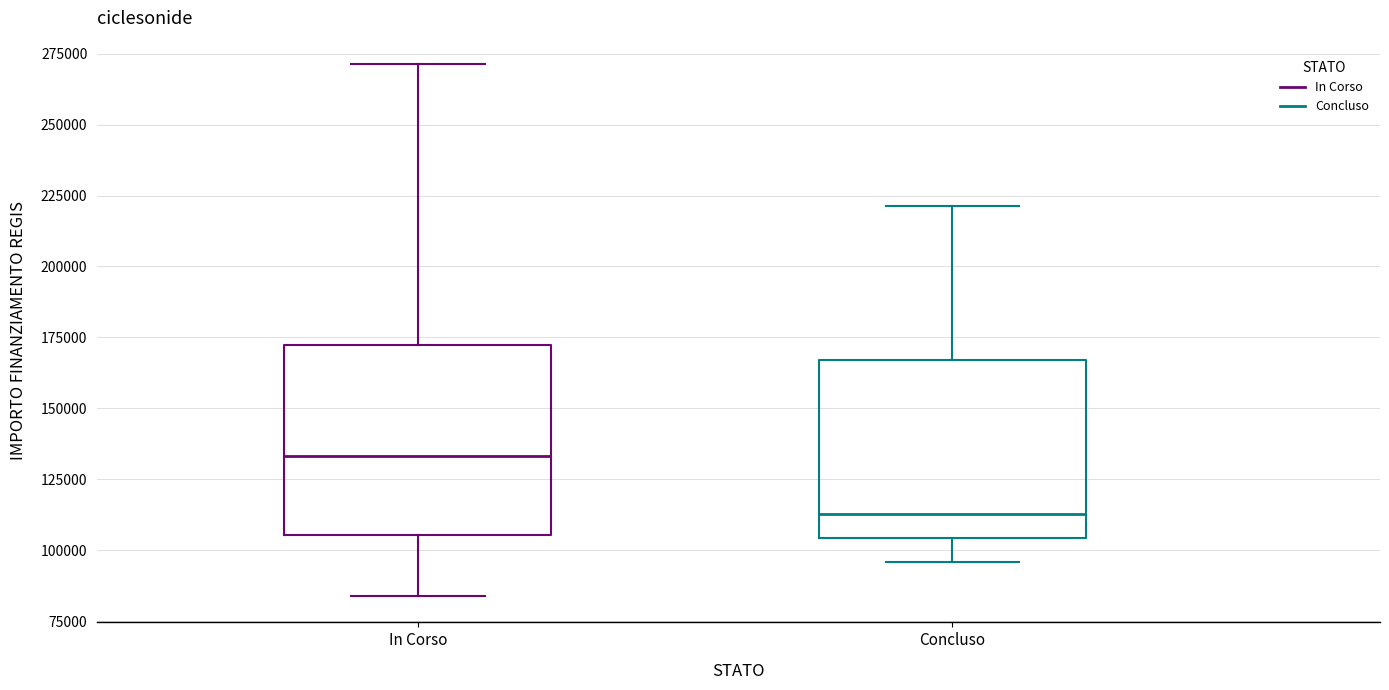

Reading left to right, transcribe this box plot: for each box, give where its median line is, the range the box spans, and where its two whiskers end, as read against the y-axis. The values are not printed on the chart, so give them approximately, as read against the axis.

In Corso: median 135000, box 105000 to 175000, whiskers 85000 to 270000
Concluso: median 115000, box 105000 to 165000, whiskers 95000 to 220000